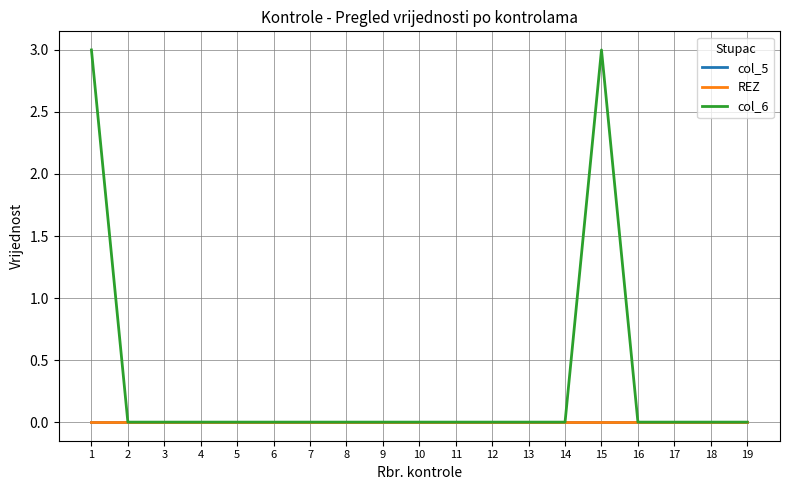

Between 2 and 14, which series saw the biggest shift?

col_5